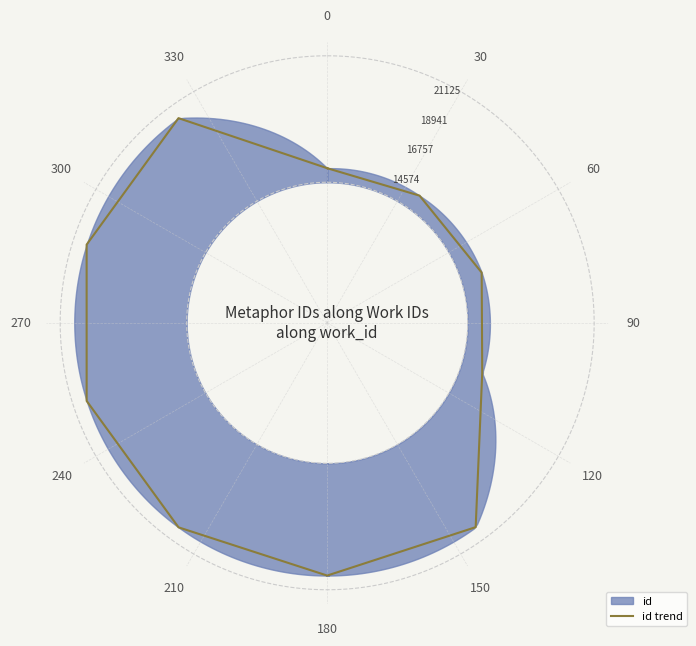

How many distinct data groups are displayed?

1